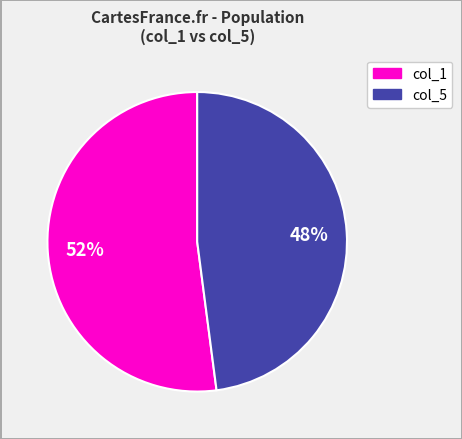

To the nearest percent, what is the average slice percentage?

50%